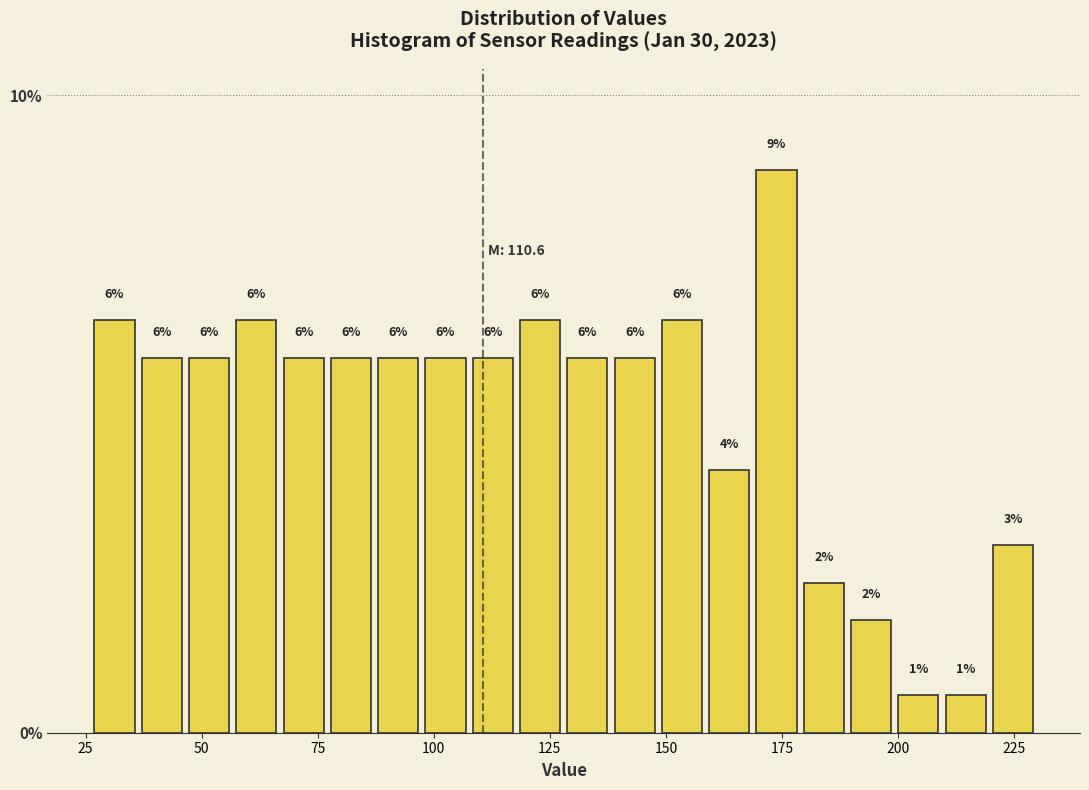

Around what value on the x-axis is the tallest bar? Give the approximate position of its centre, as read against the axis.

175